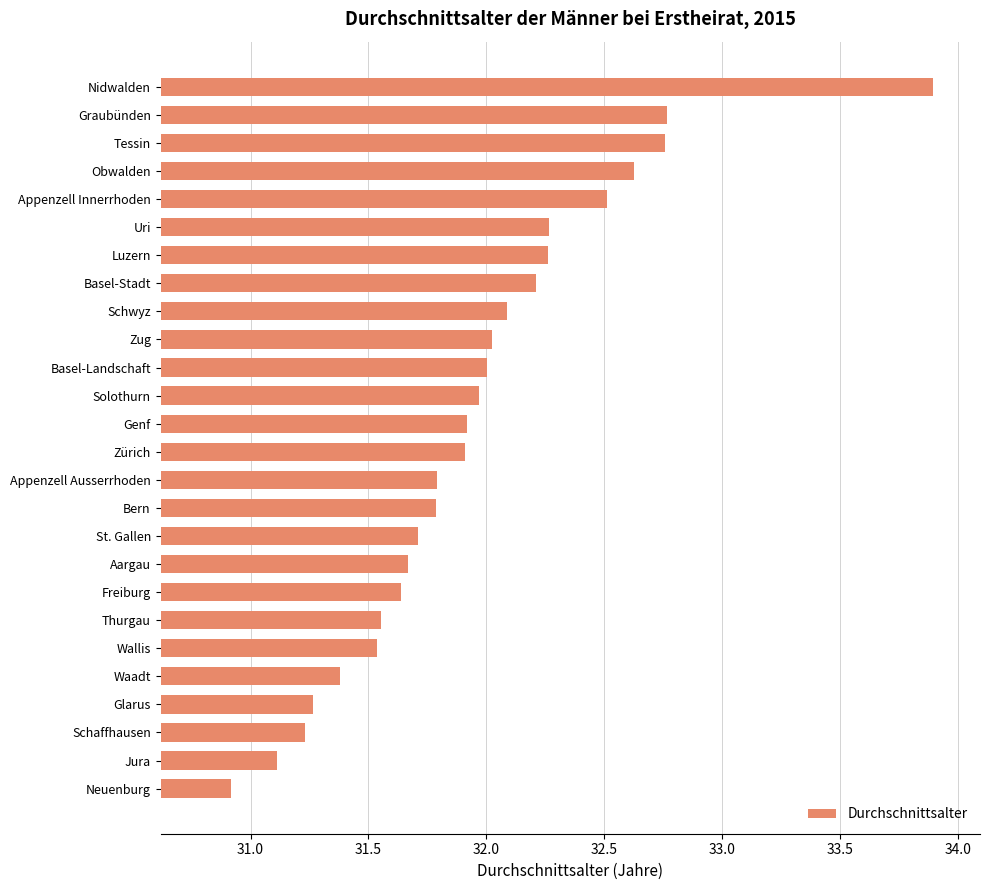

What is the minimum value shown in the chart?

30.9